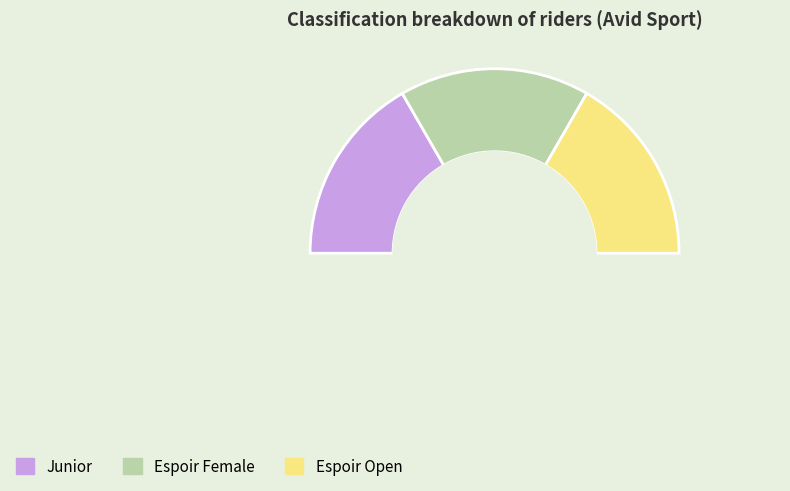

How many slices are in this pie chart?

4